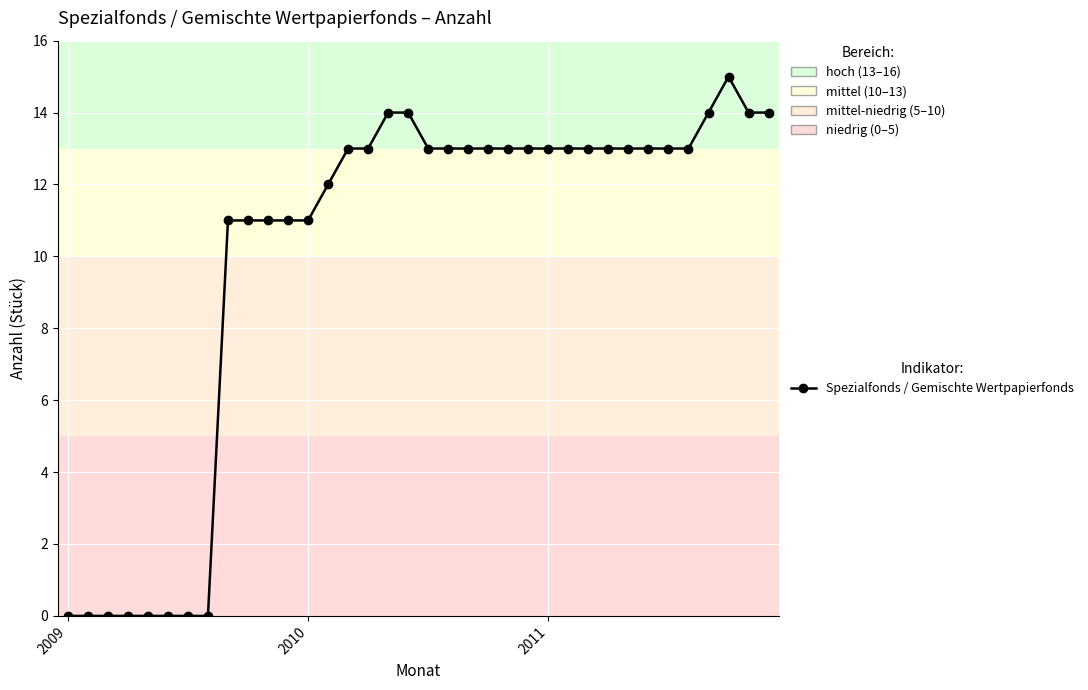

What is the average value?

10